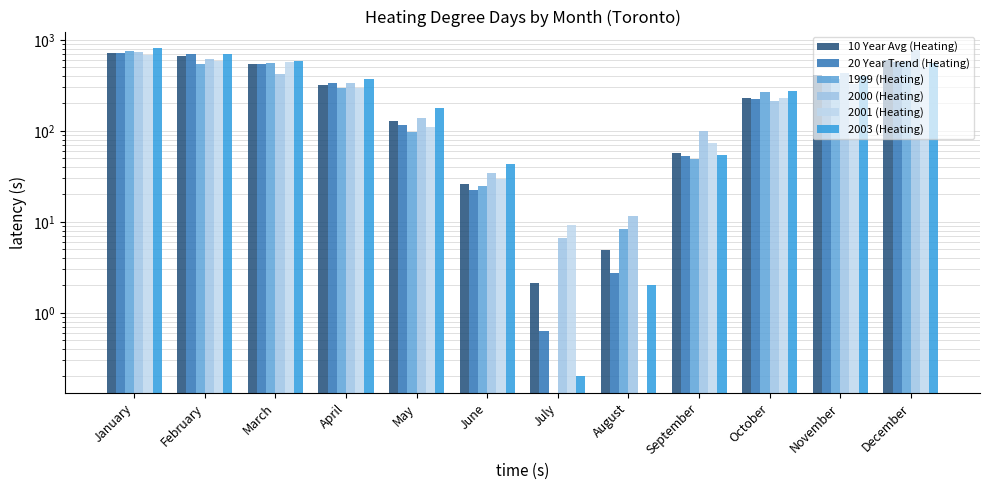

List the series in order of their peak value, highest first.

2003 (Heating), 2000 (Heating), 1999 (Heating), 20 Year Trend (Heating), 10 Year Avg (Heating), 2001 (Heating)